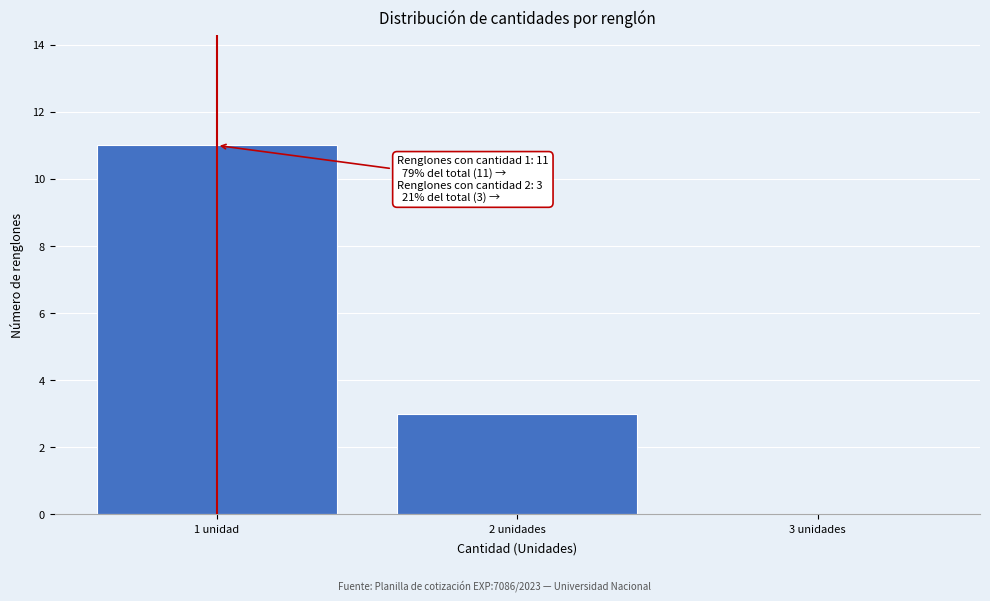

Reading right to left, extract all data points from this chart.

3 unidades=0	2 unidades=3	1 unidad=11